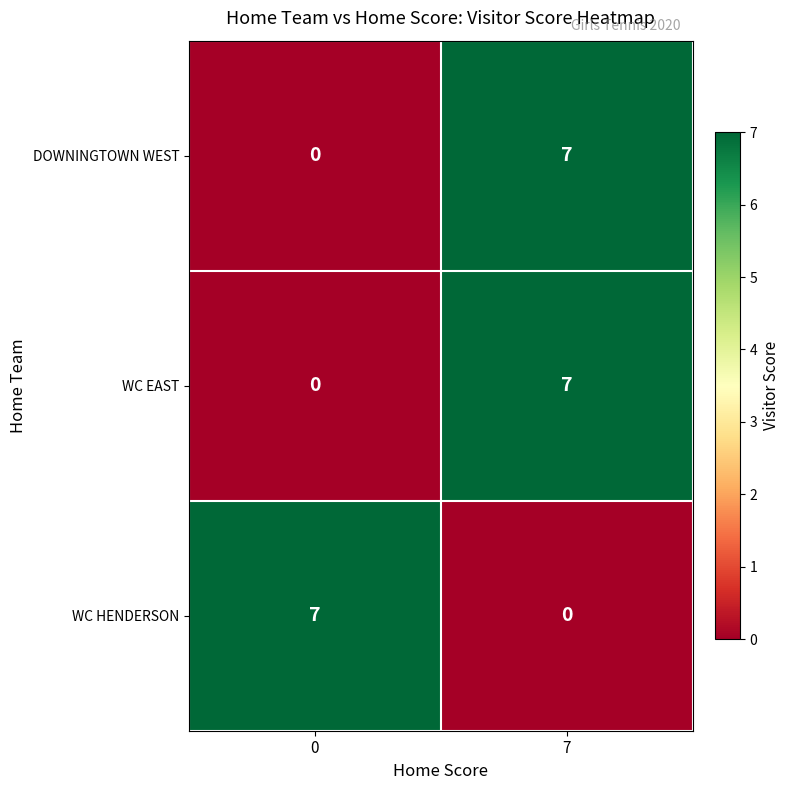

At which category is the sum across all series the highest?

7